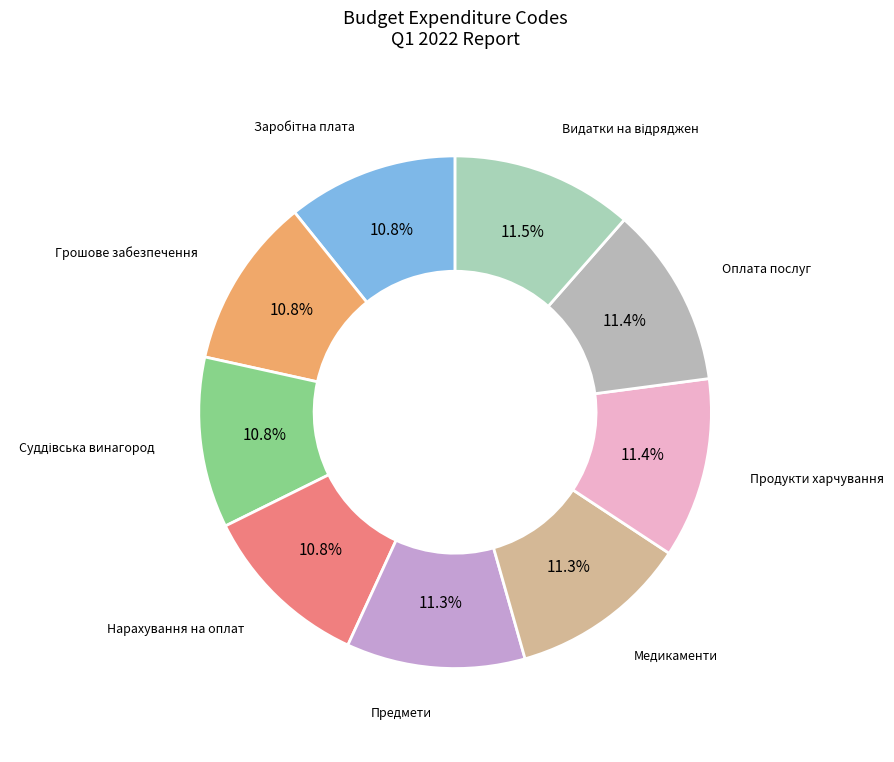

Which category has the biggest portion of the pie?

Видатки на відрядження